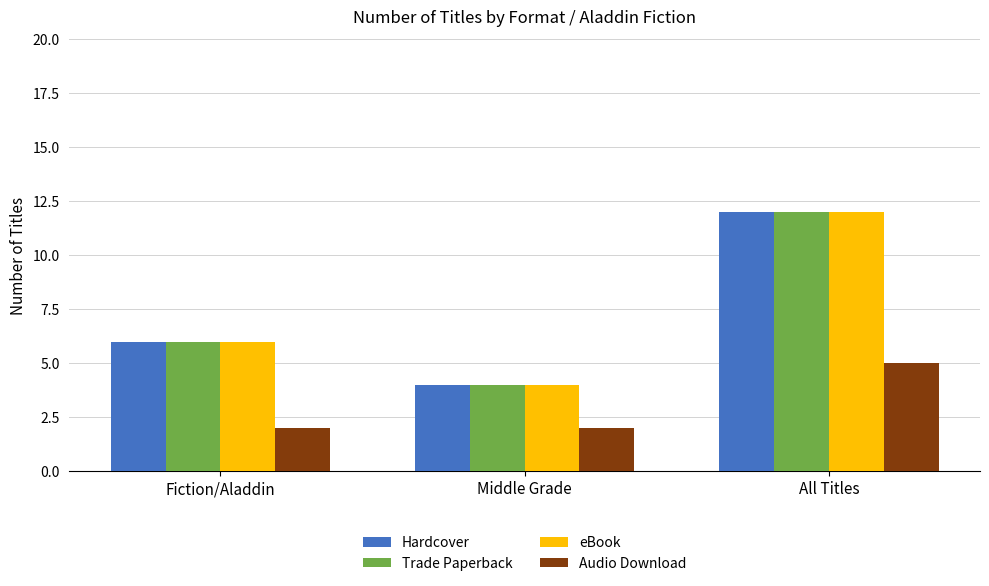

What is the smallest value displayed?

2